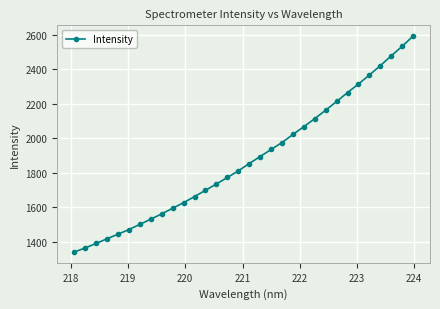

What is the value of the 9th point from the left?

1562.2